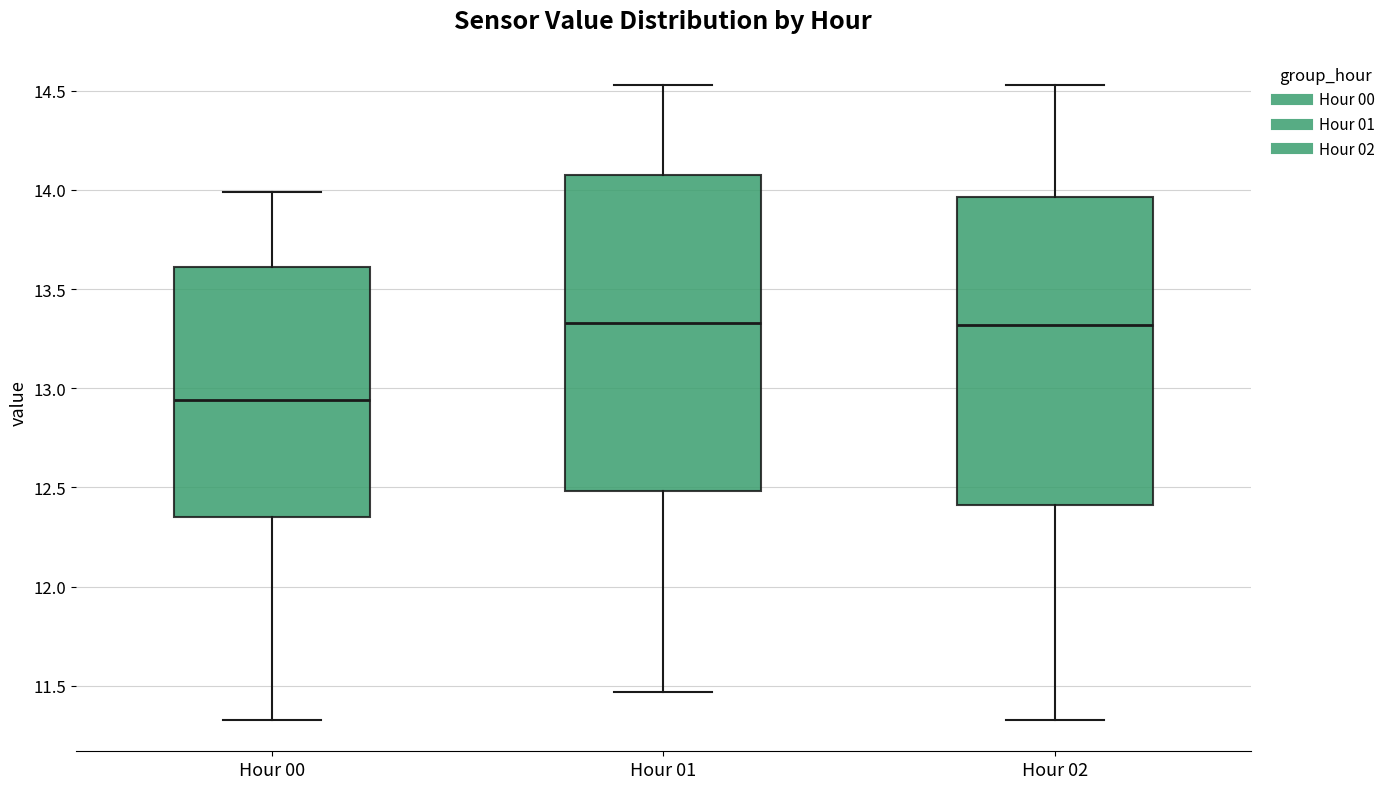

Reading left to right, transcribe this box plot: for each box, give where its median line is, the range the box spans, and where its two whiskers end, as read against the y-axis. The values are not printed on the chart, so give them approximately, as read against the axis.

Hour 00: median 12.95, box 12.35 to 13.60, whiskers 11.35 to 14.00
Hour 01: median 13.35, box 12.50 to 14.10, whiskers 11.45 to 14.55
Hour 02: median 13.30, box 12.40 to 13.95, whiskers 11.35 to 14.55